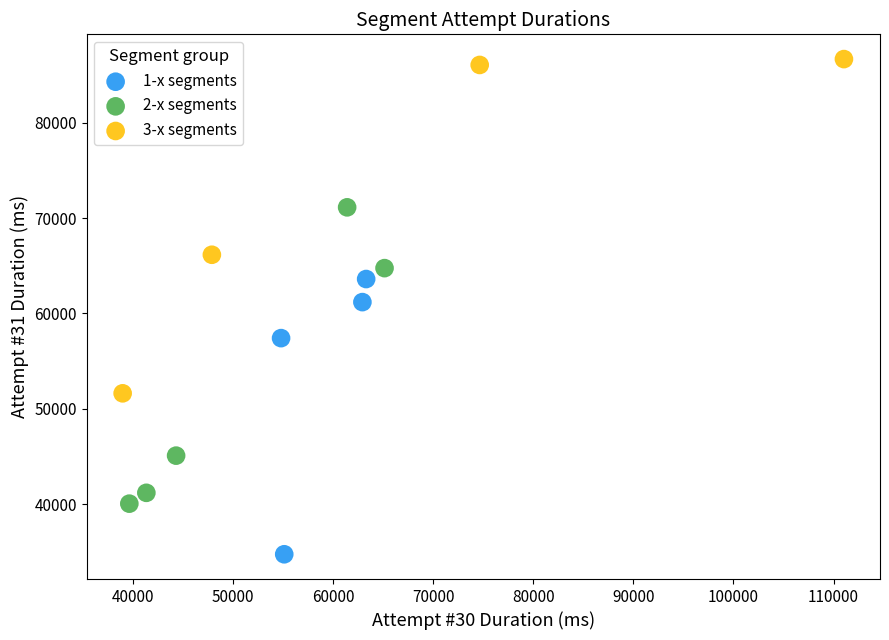

Which series has the largest Y range (max minus min)?

3-x segments